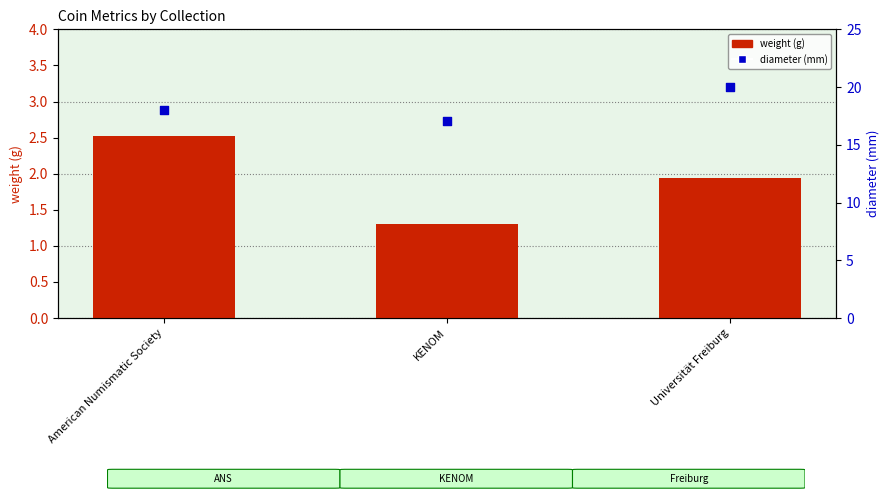

Is the value of weight at American Numismatic Society greater than the value of diameter at Universität Freiburg?

No